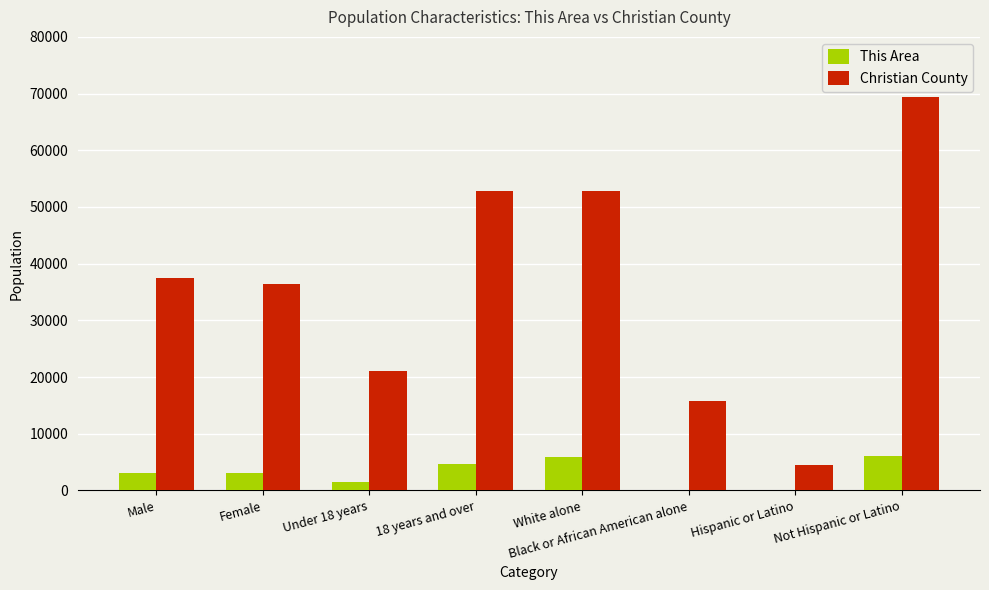

How many groups of bars are there?

8